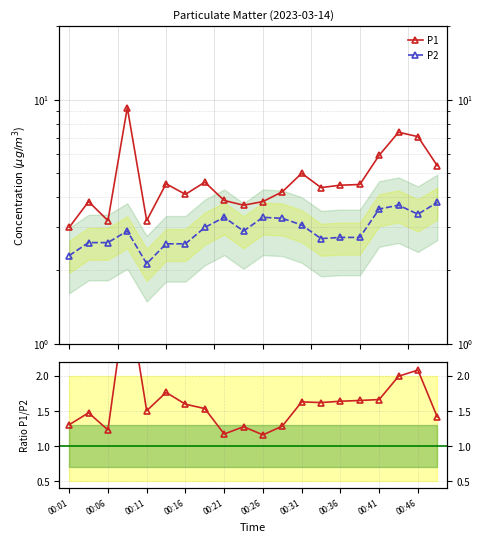

What is the greatest value displayed?

9.3